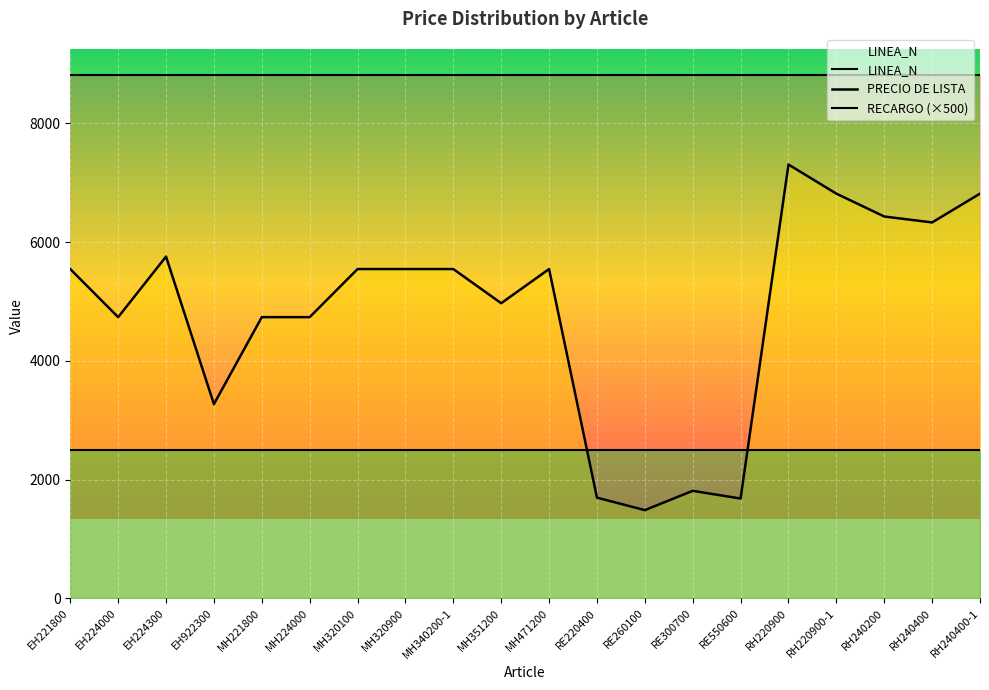

Which has a higher value, RE300700 or RH240400?

RH240400